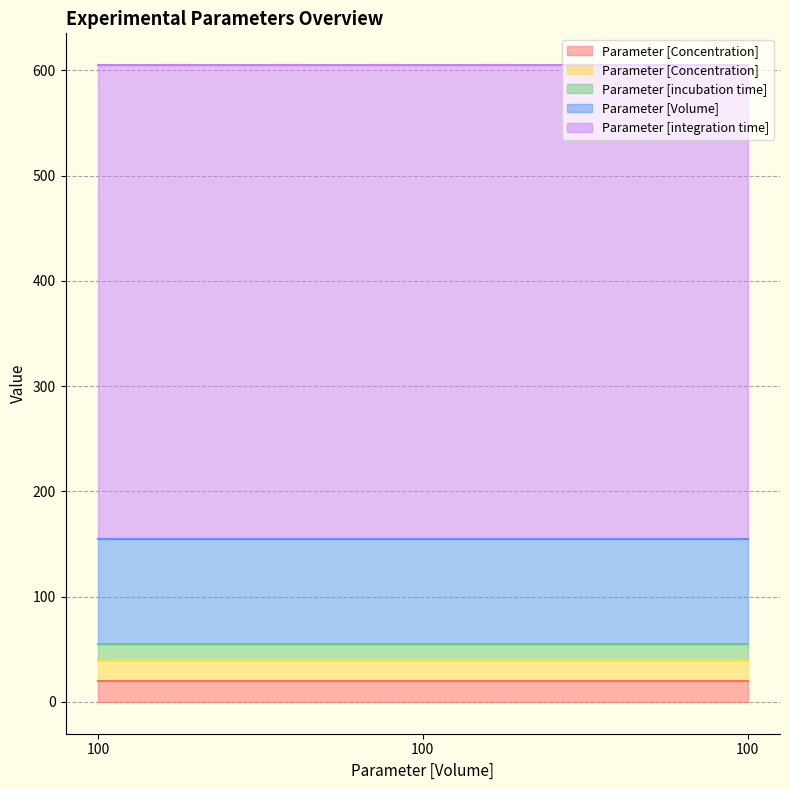

How many lines are shown in the chart?

5